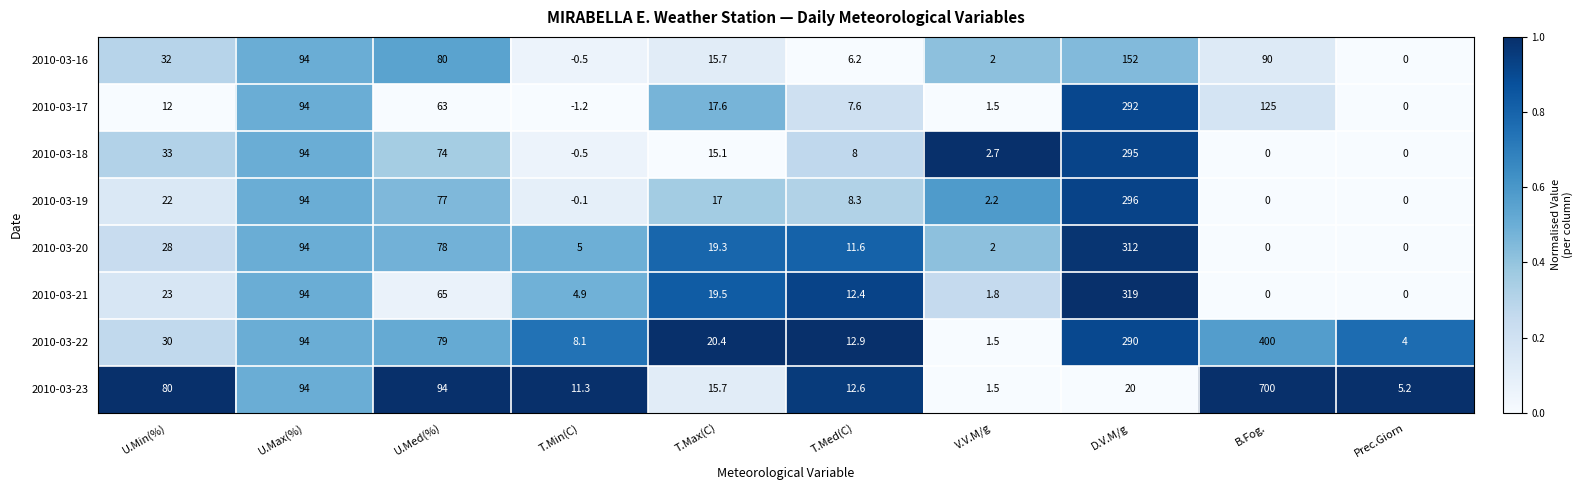

Which series has the largest range (max minus min)?

2010-03-23